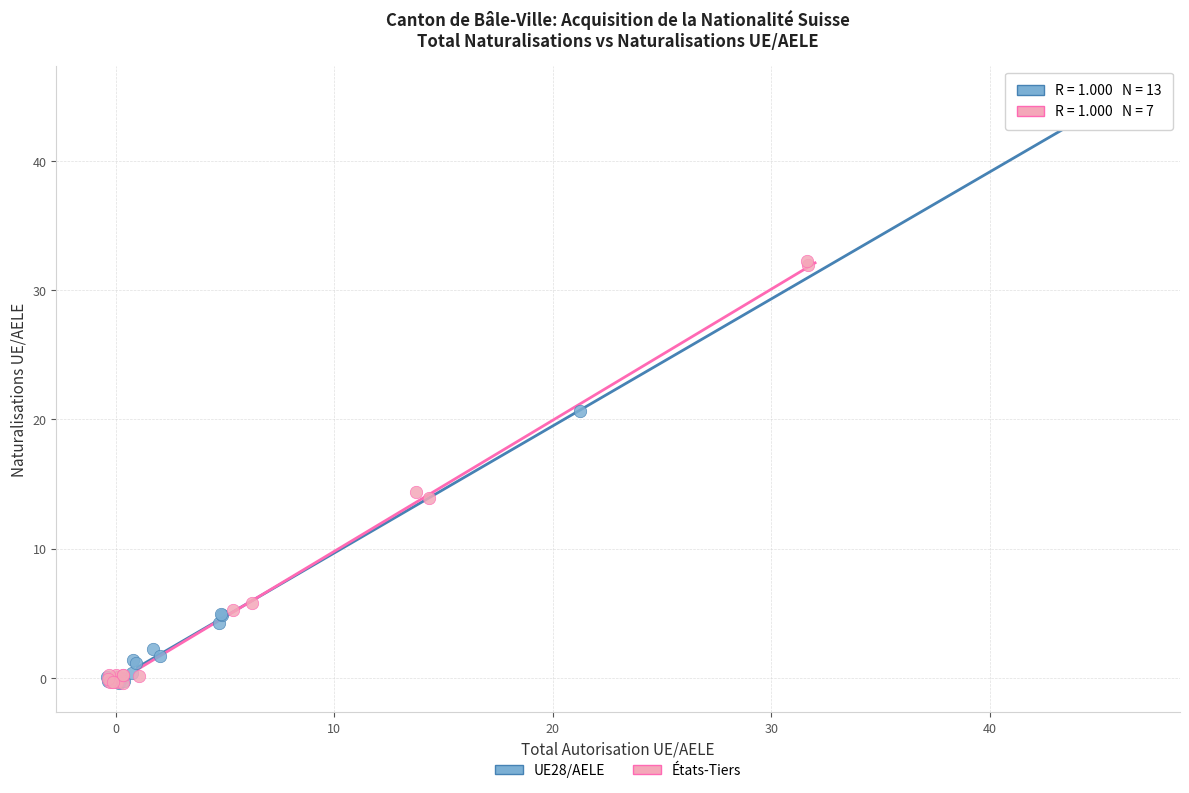

Which series has the largest Y range (max minus min)?

UE28/AELE